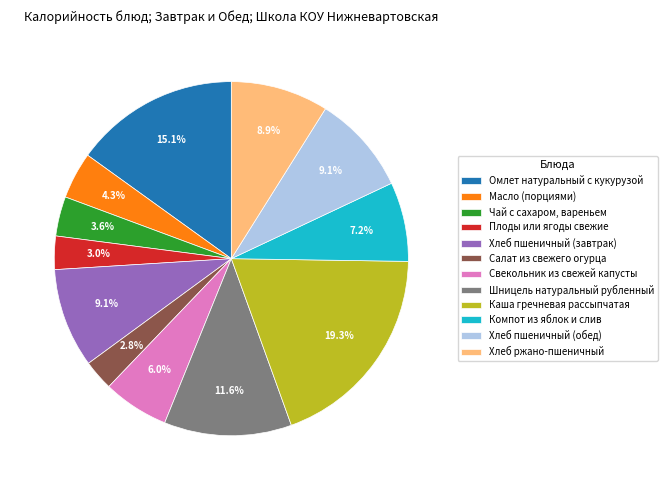

How many slices are in this pie chart?

12